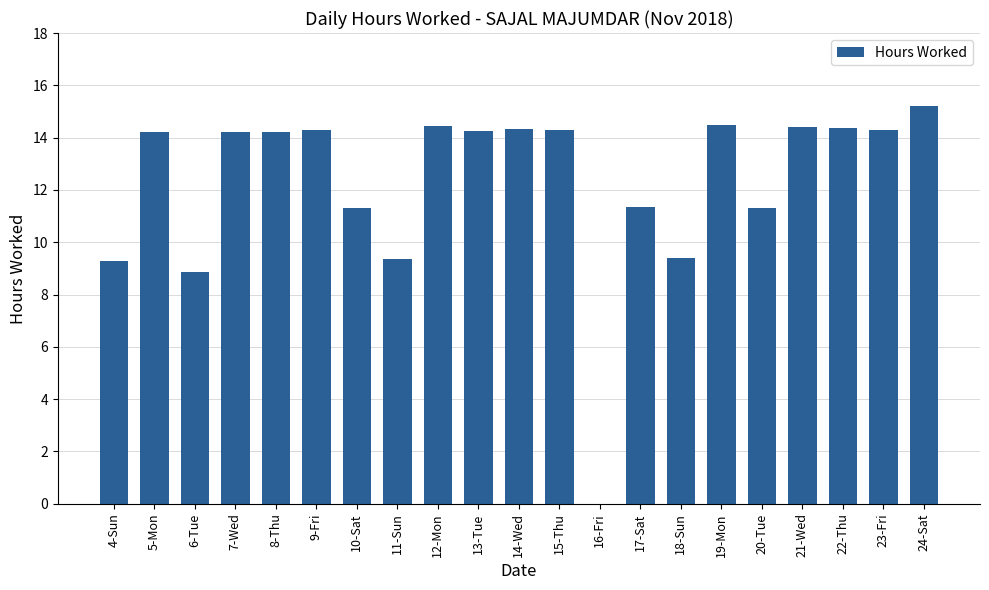

Approximately how many times larger is the value at 20-Tue compared to 17-Sat?

1.0